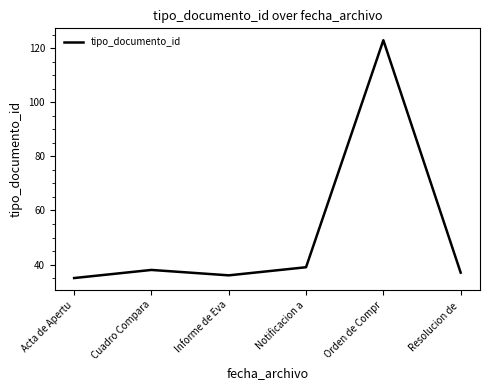

What is the average value?

51